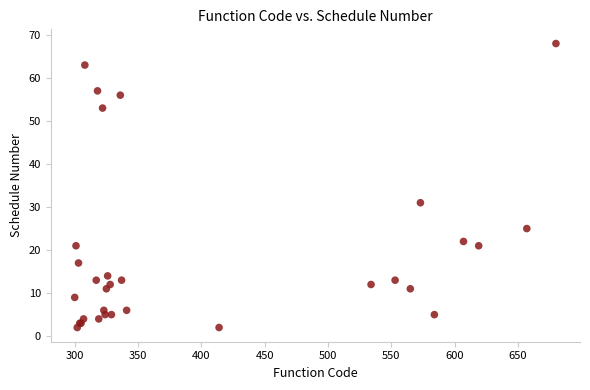

What Y value in the scatter plot is closest to 35?

31